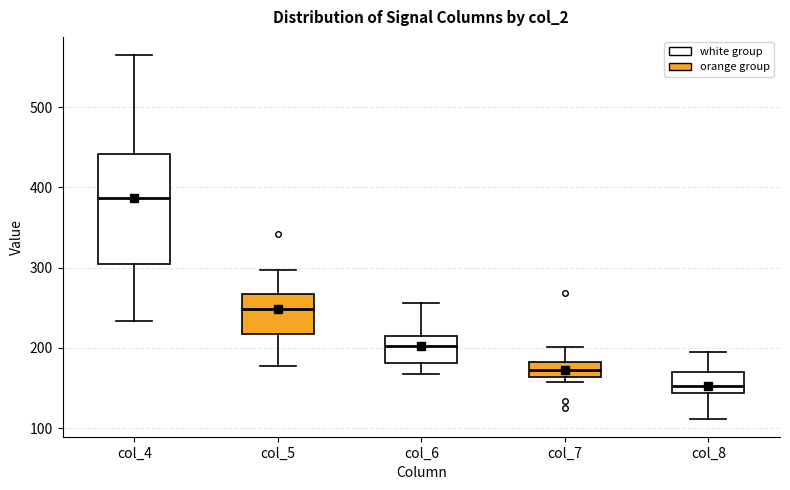

Reading left to right, transcribe this box plot: for each box, give where its median line is, the range the box spans, and where its two whiskers end, as read against the y-axis. The values are not printed on the chart, so give them approximately, as read against the axis.

col_4: median 390, box 300 to 440, whiskers 230 to 570
col_5: median 250, box 220 to 270, whiskers 180 to 300
col_6: median 200, box 180 to 220, whiskers 170 to 260
col_7: median 170, box 160 to 180, whiskers 160 (just below the box's lower edge) to 200
col_8: median 150, box 140 to 170, whiskers 110 to 200